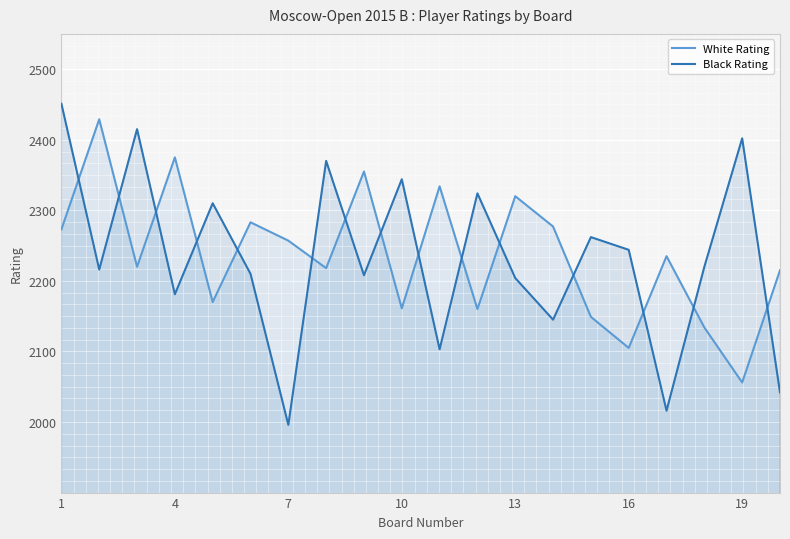

How many intersections are there between Black Rating and White Rating?

15